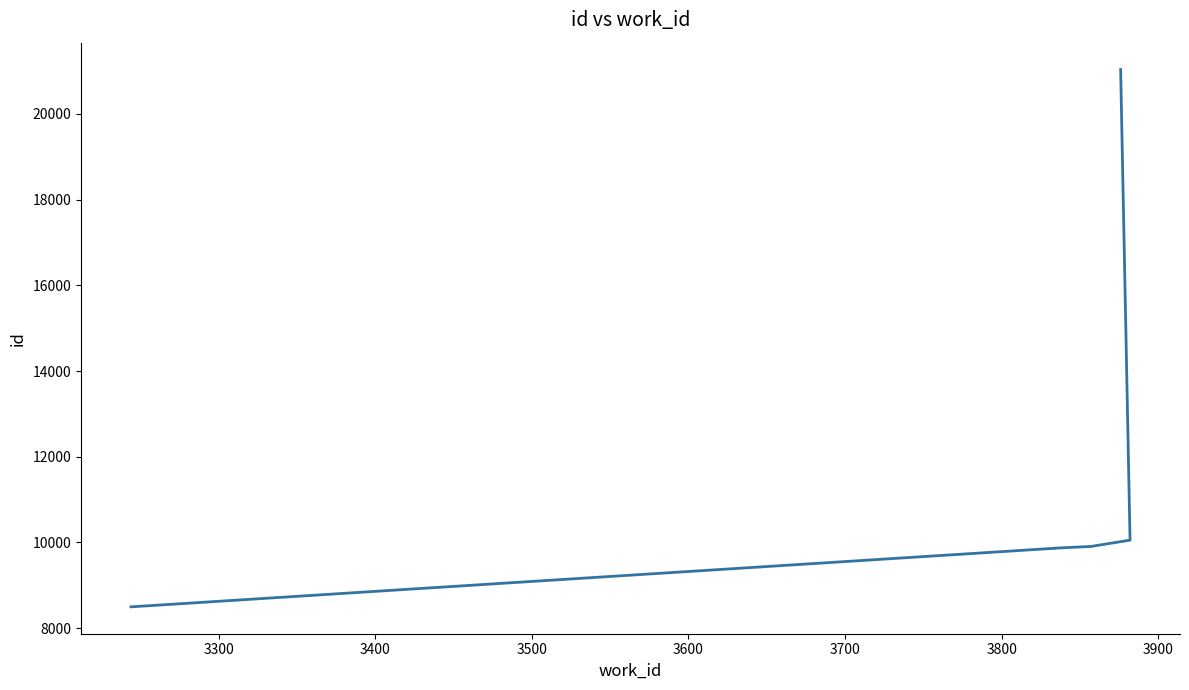

What is the smallest value displayed?

8498